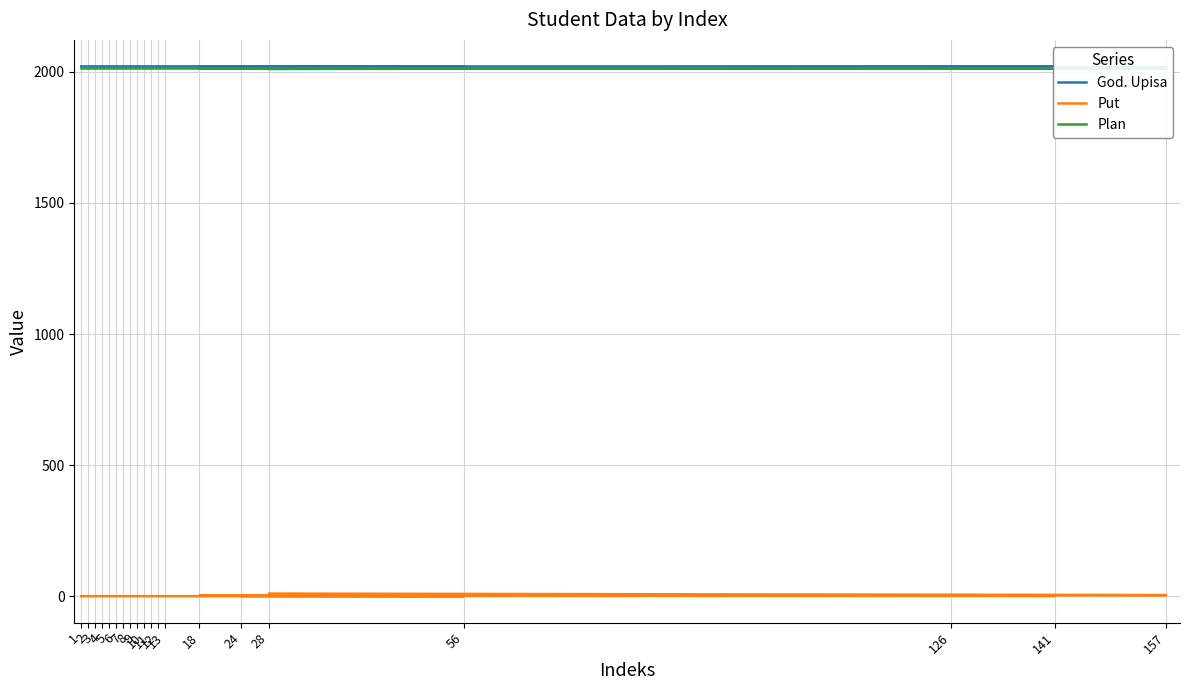

What is the sum of the Put values at 9 and 11?

2